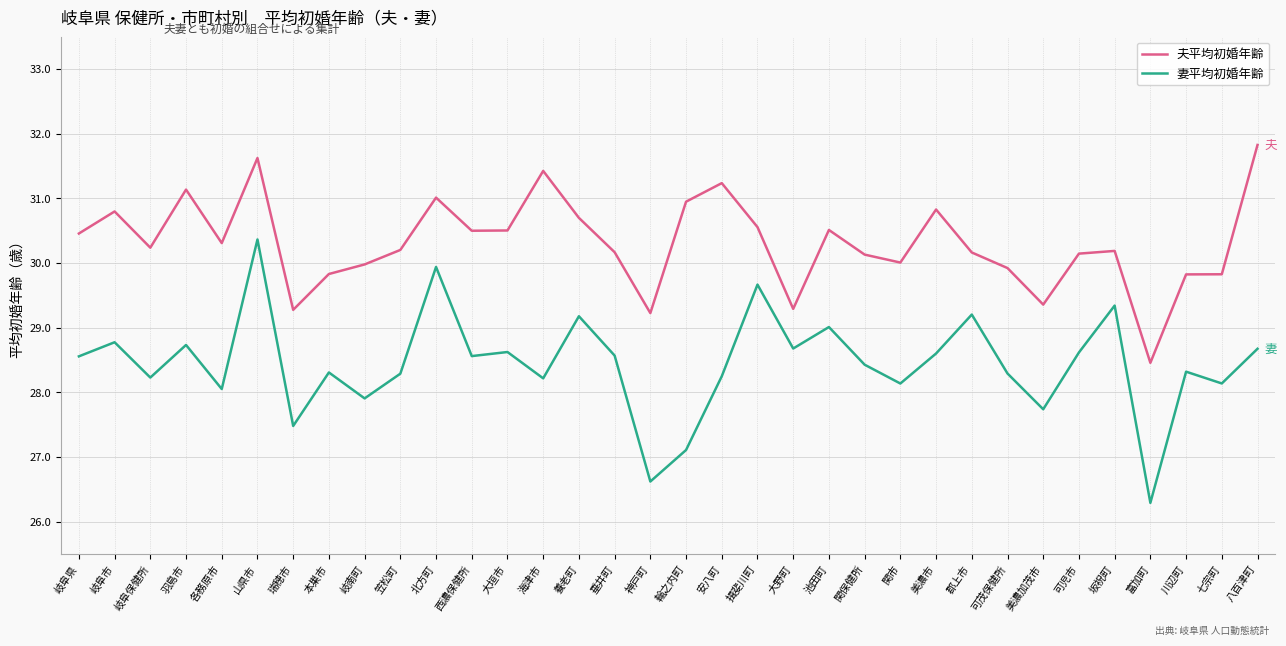

What value does the 妻平均初婚年齢 series have at 岐阜保健所?

28.2